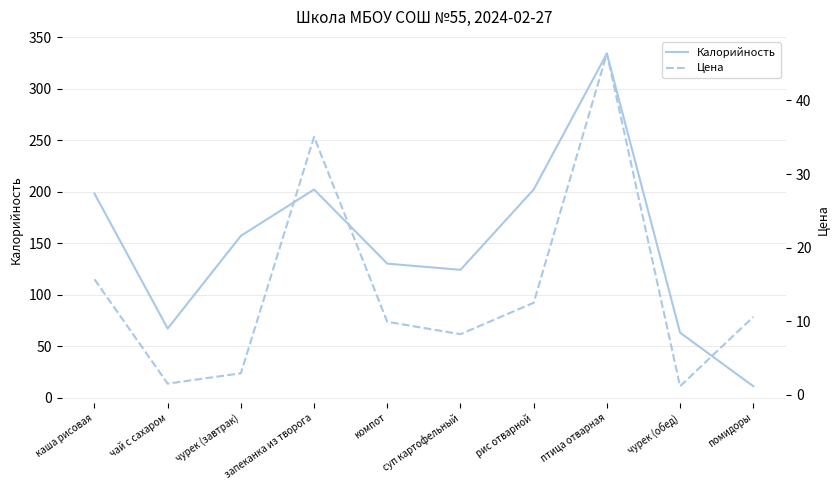

True or false: Цена and Калорийность intersect in this chart.

False